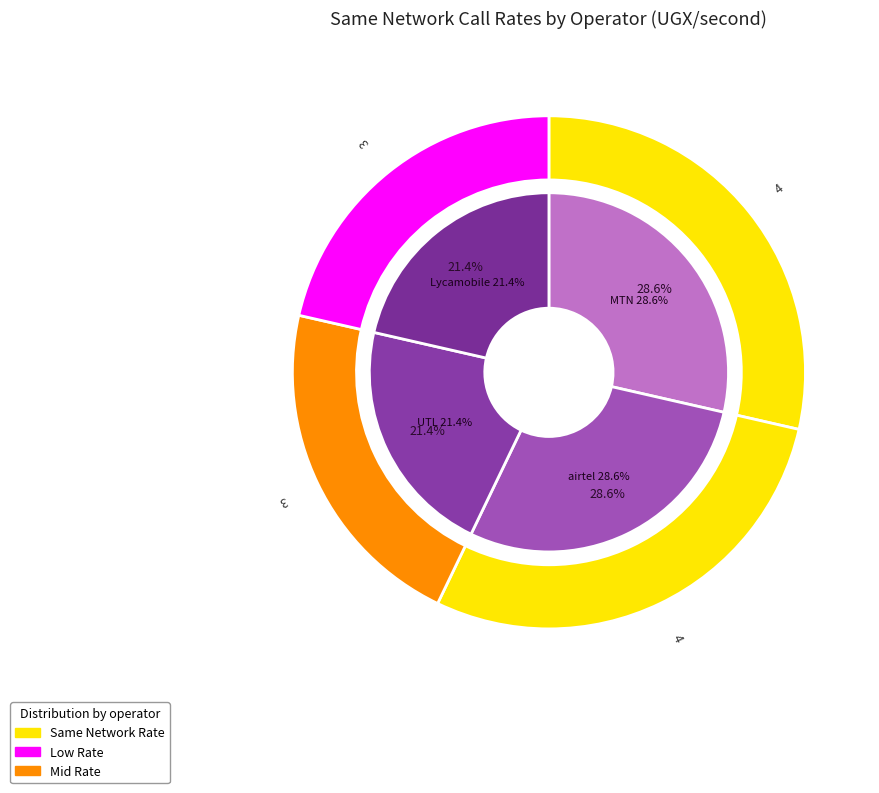

Combined, what portion of the pie is airtel and MTN?

57.1%